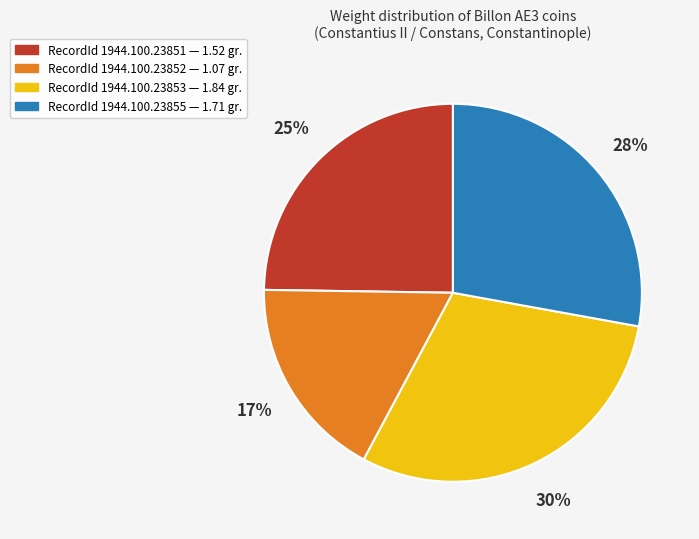

Is there a majority slice in this chart?

No